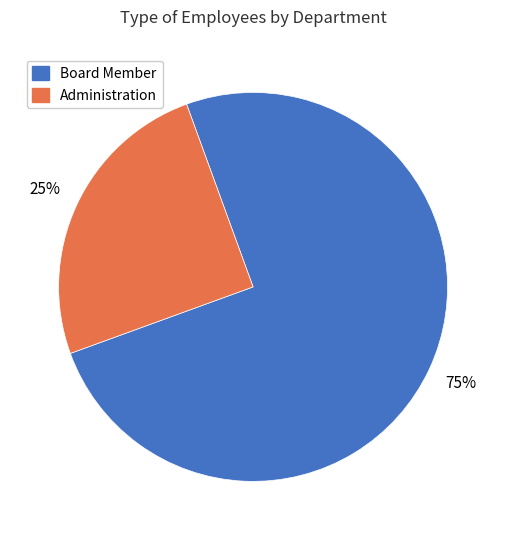

Which slice is the largest?

Board Member